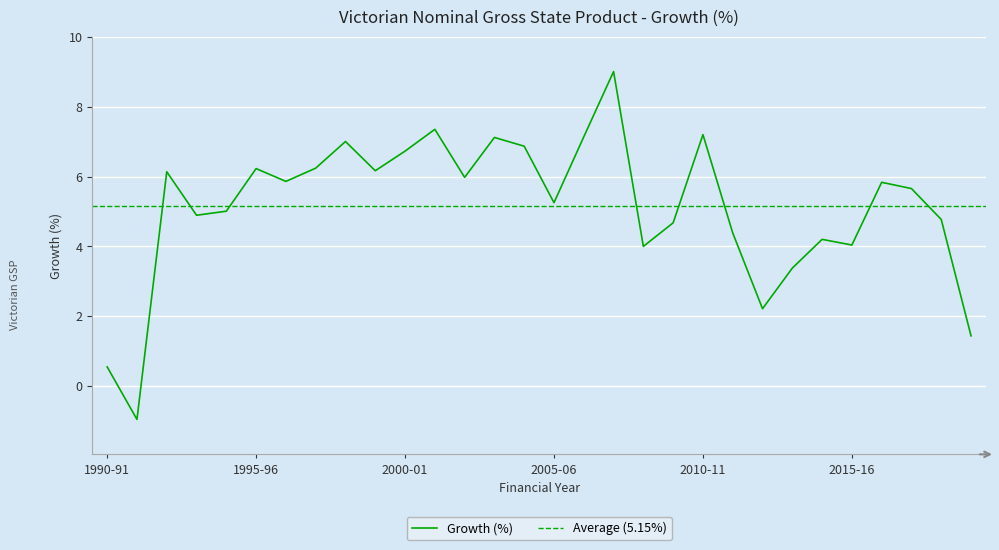

Rank the categories by value from lowest to highest.

1991-92, 1990-91, 2019-20, 2012-13, 2013-14, 2008-09, 2015-16, 2014-15, 2011-12, 2009-10, 2018-19, 1993-94, 1994-95, 2005-06, 2017-18, 2016-17, 1996-97, 2002-03, 1992-93, 1999-00, 1995-96, 1997-98, 2000-01, 2004-05, 1998-99, 2003-04, 2006-07, 2010-11, 2001-02, 2007-08